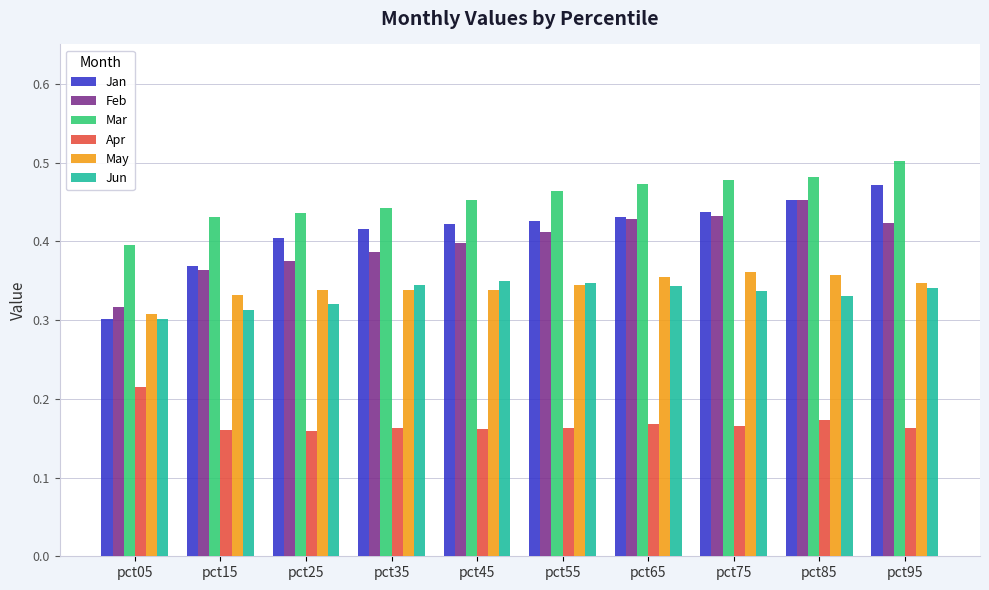

The May series shows 0.6 at pct45. True or false?

False